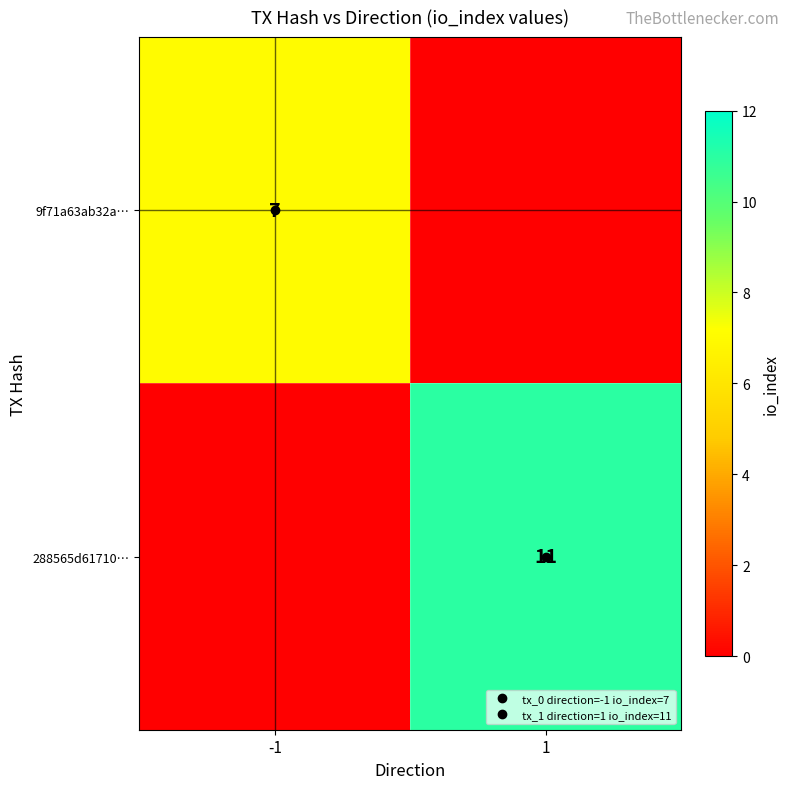

How many positive values does the 9f71a63ab32a… series have?

1